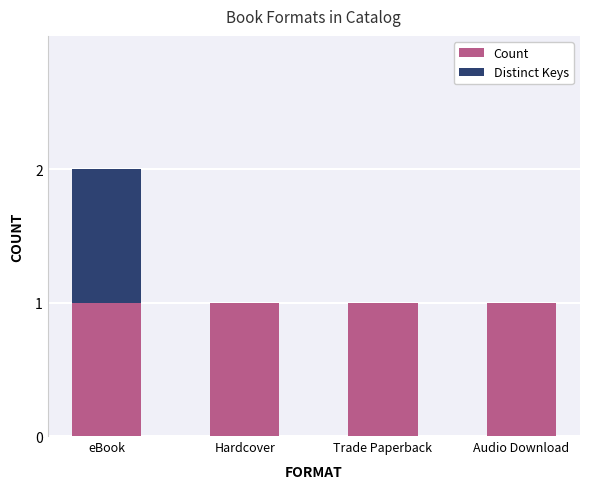

Reading left to right, list the values for the Count series.

eBook=1	Hardcover=1	Trade Paperback=1	Audio Download=1